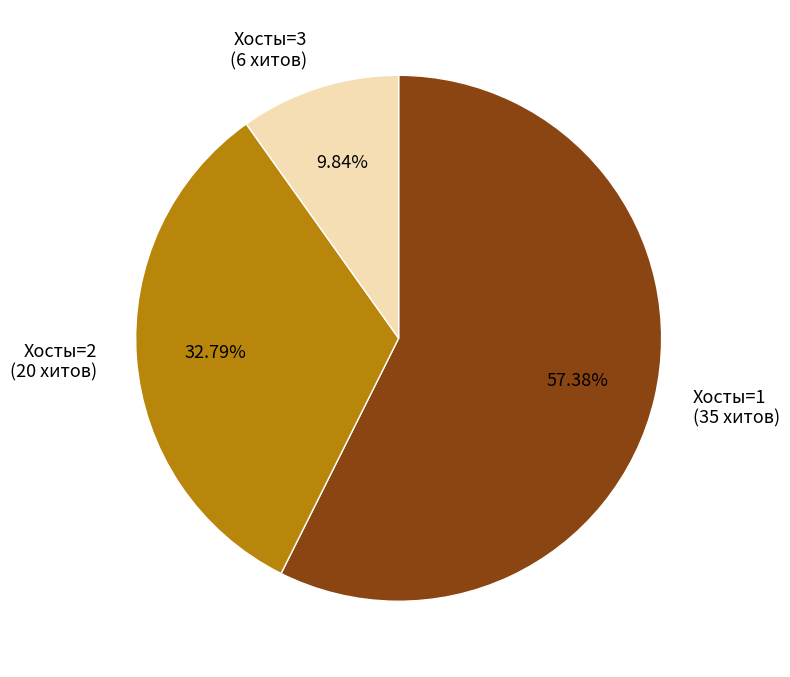

Is there any slice that represents more than half of the pie?

Yes